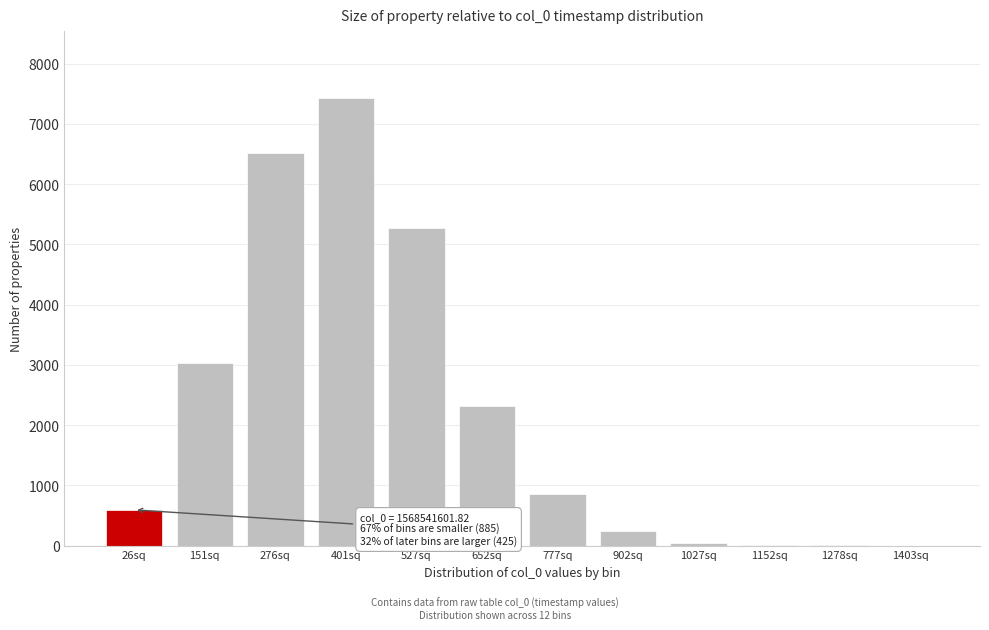

What is the change in value from 401sq to 652sq?

-5103